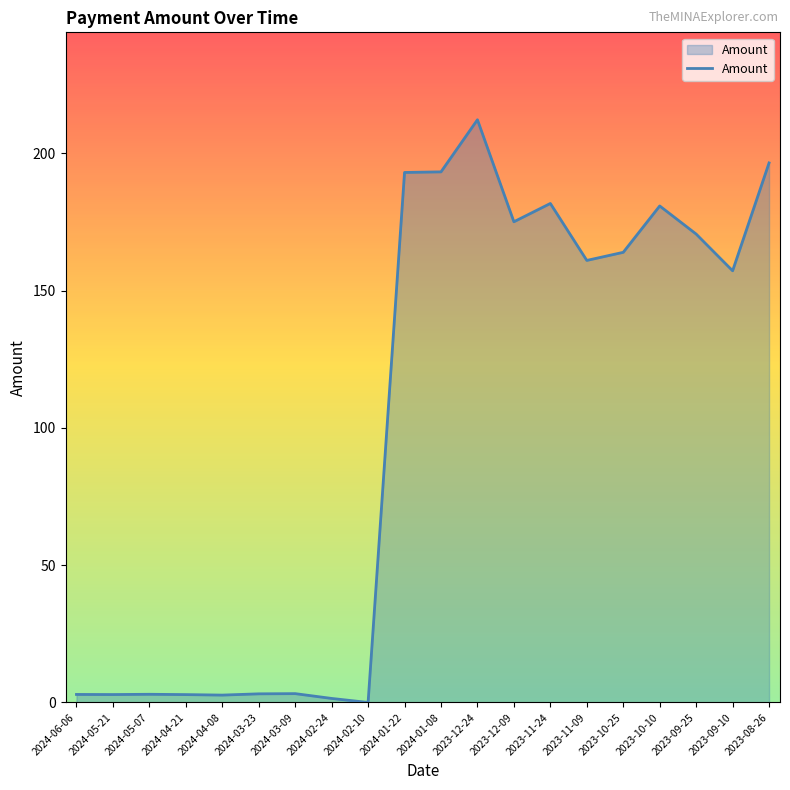

What is the difference between the maximum and minimum values?

212.2